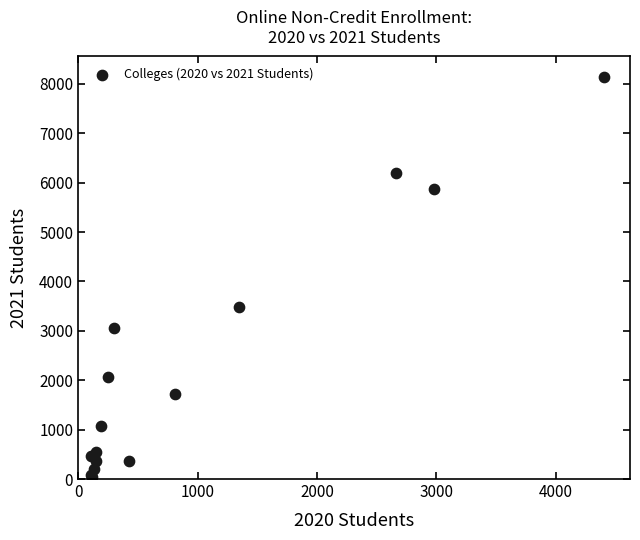

What Y value in the scatter plot is closest to 4090?

3485